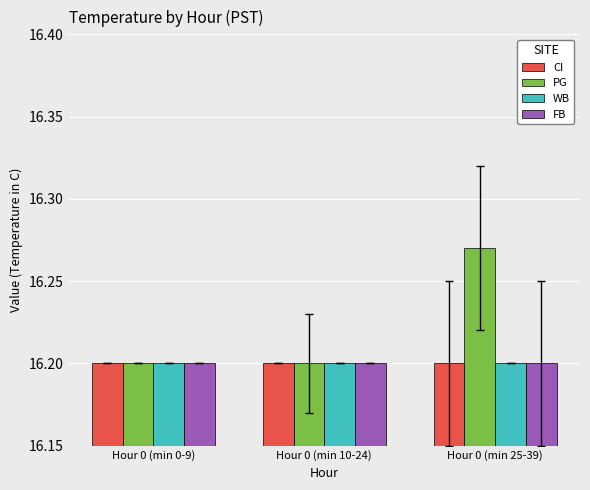

Which series has the widest spread of values?

PG